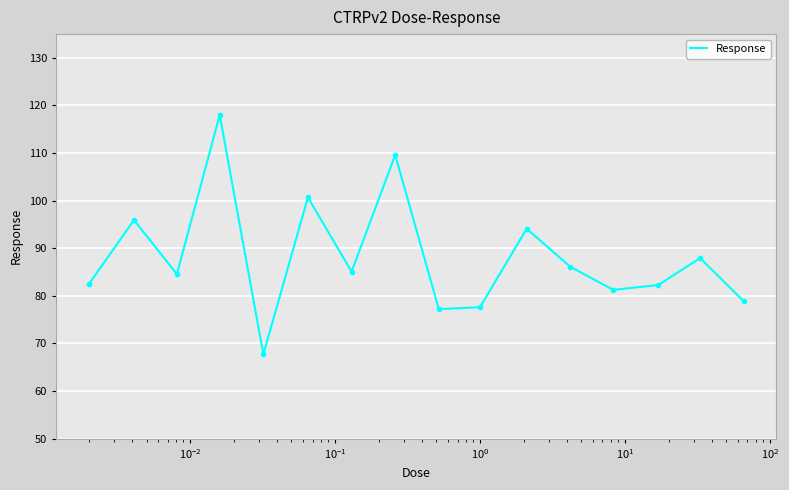

True or false: the data has more than 1 interior local peaks.

True